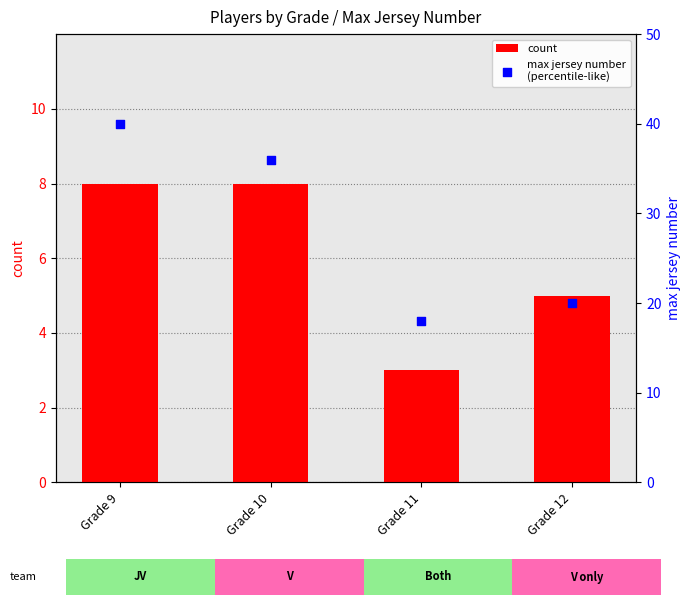

What are all the series names shown in the legend?

count, max jersey number
(percentile-like)